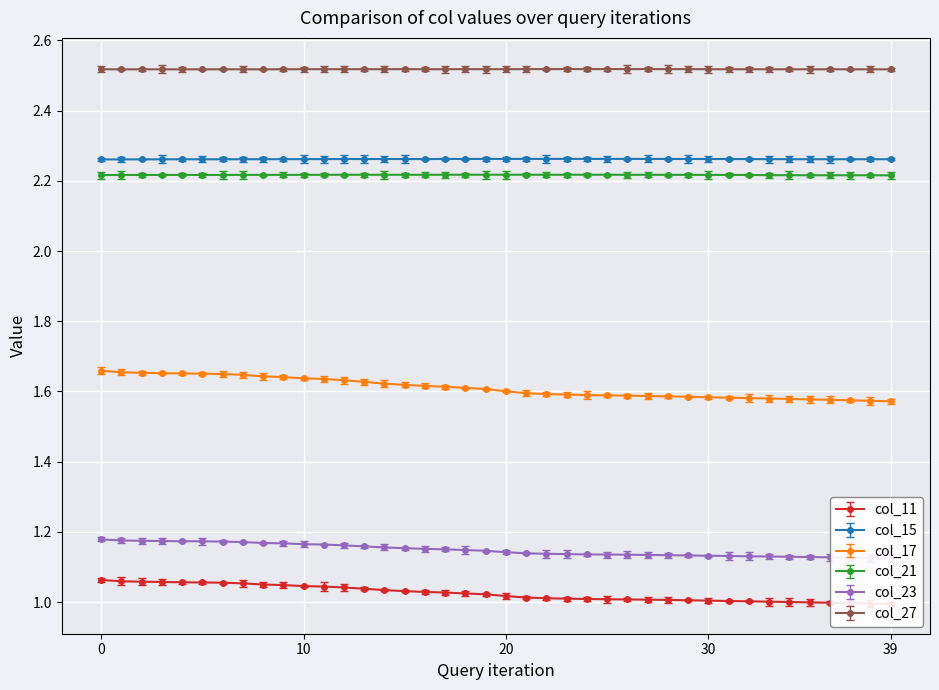

Is the value of col_15 at 15 greater than the value of col_21 at 20?

Yes